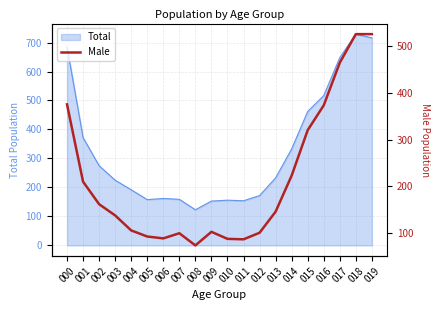

Reading left to right, list all the values displayed in this chart.

375	210	162	138	106	93	89	100	74	103	88	87	101	146	223	320	373	464	525	525